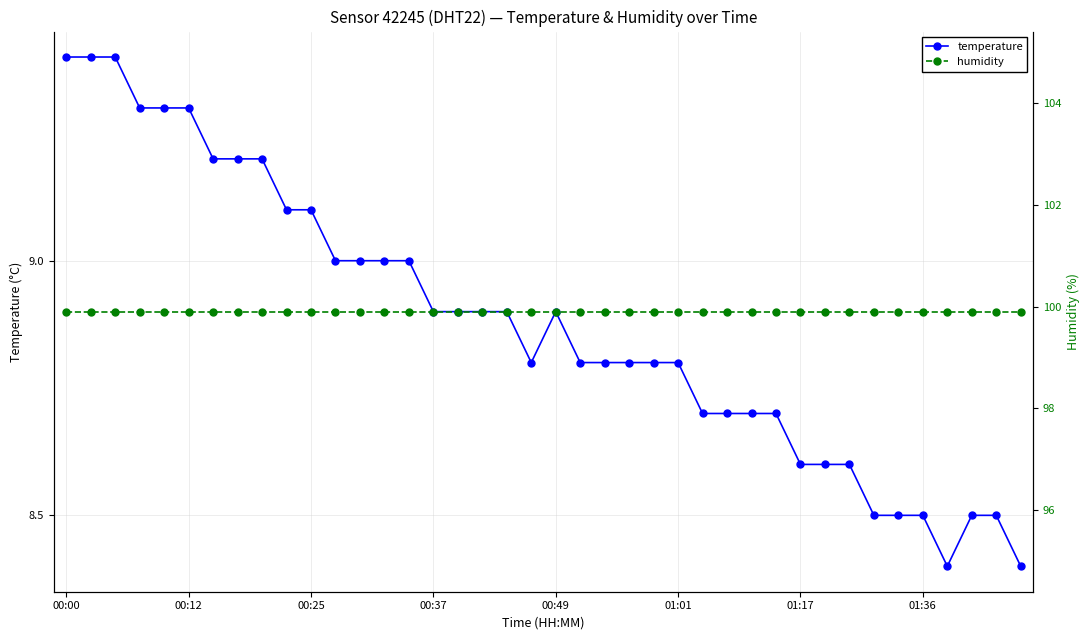

What is the total value across all series at 33?

108.4